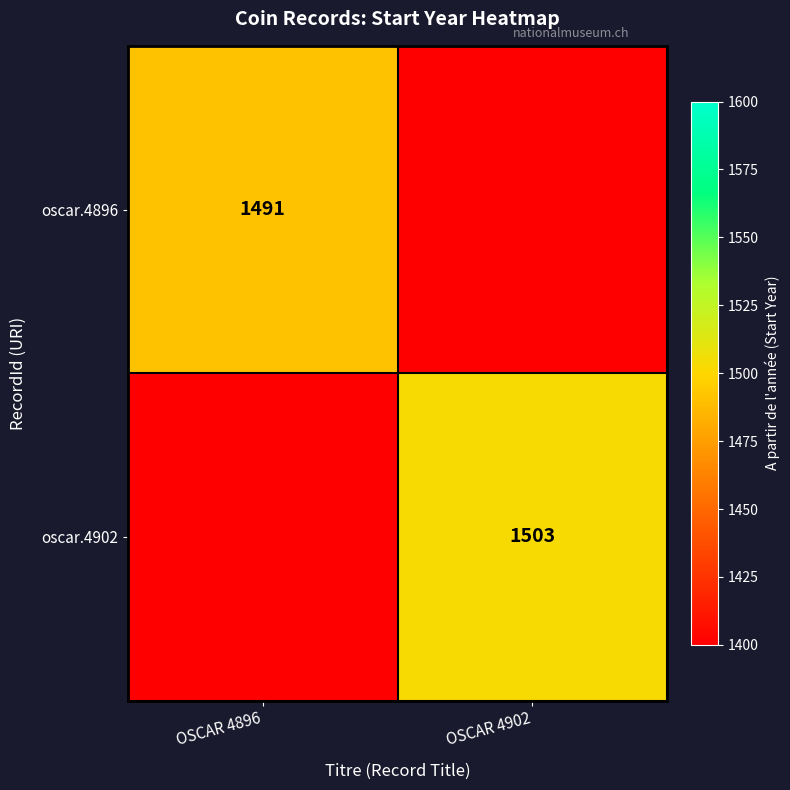

Is the value of oscar.4896 at OSCAR 4896 greater than the value of oscar.4902 at OSCAR 4902?

No